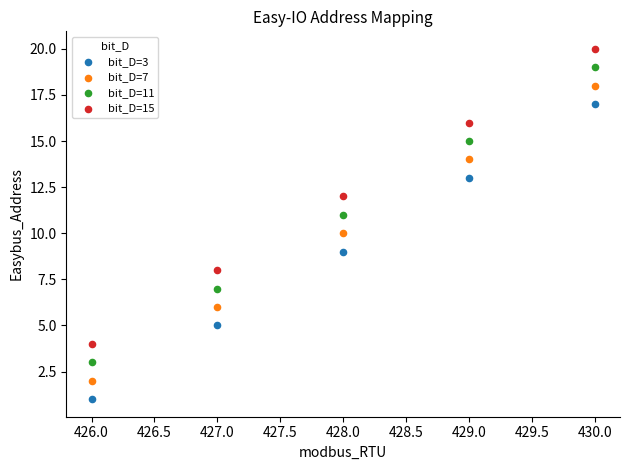

Across all data points, what is the range of X values (max minus min)?

4